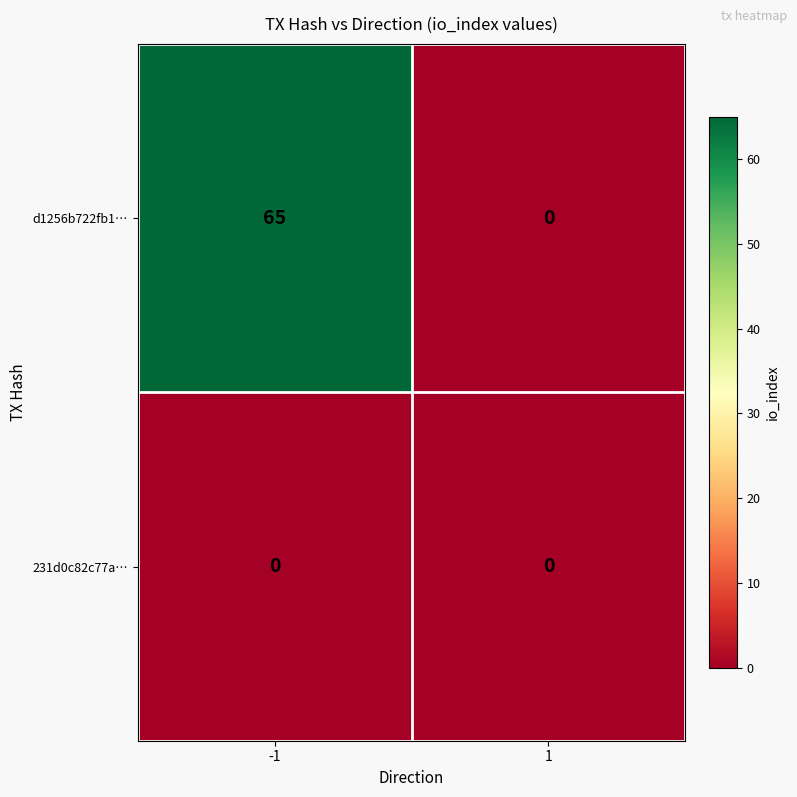

What is the approximate value of d1256b722fb1… at -1, to the nearest 5?

65